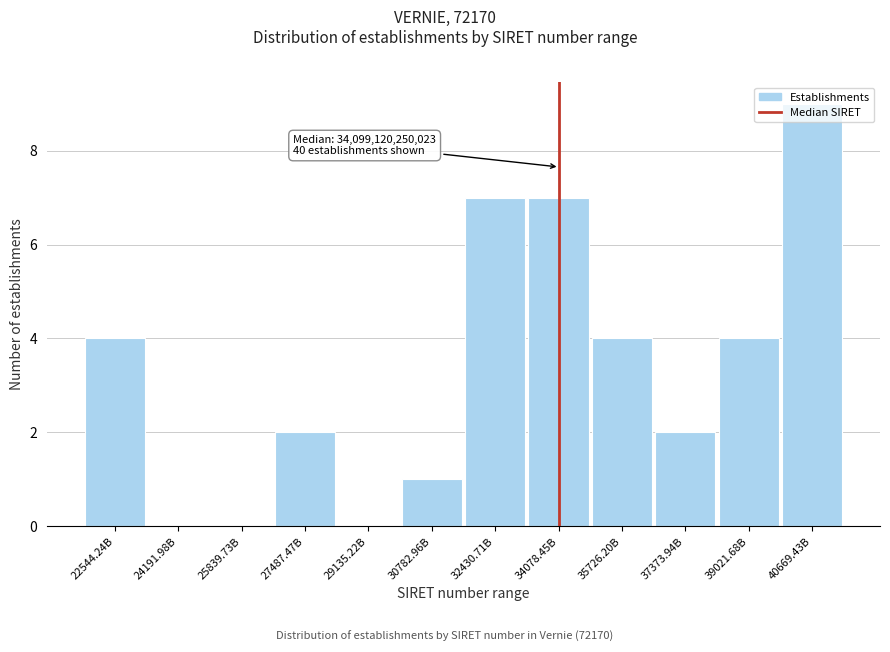

What is the change in value from 34078.45B to 39021.68B?

-3